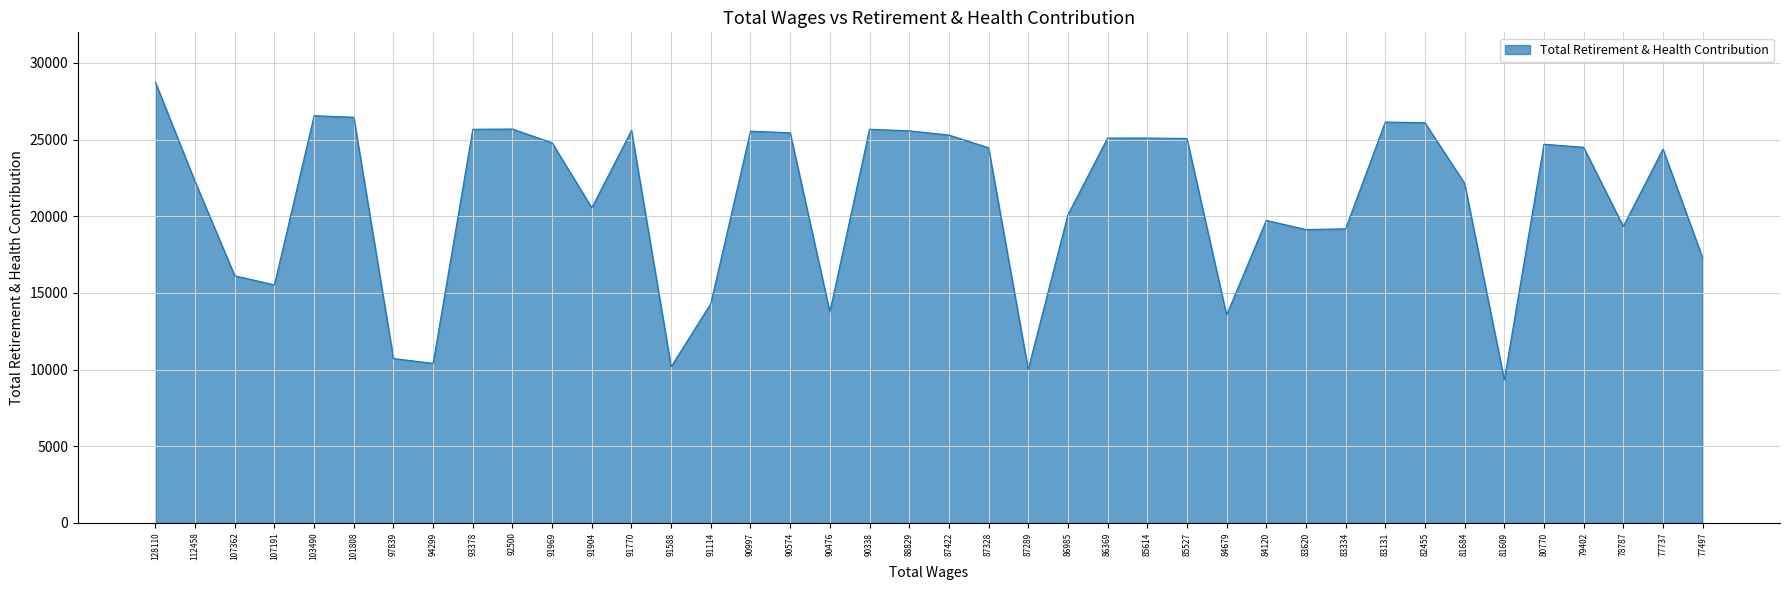

The value at 107191 is 21350. True or false?

False